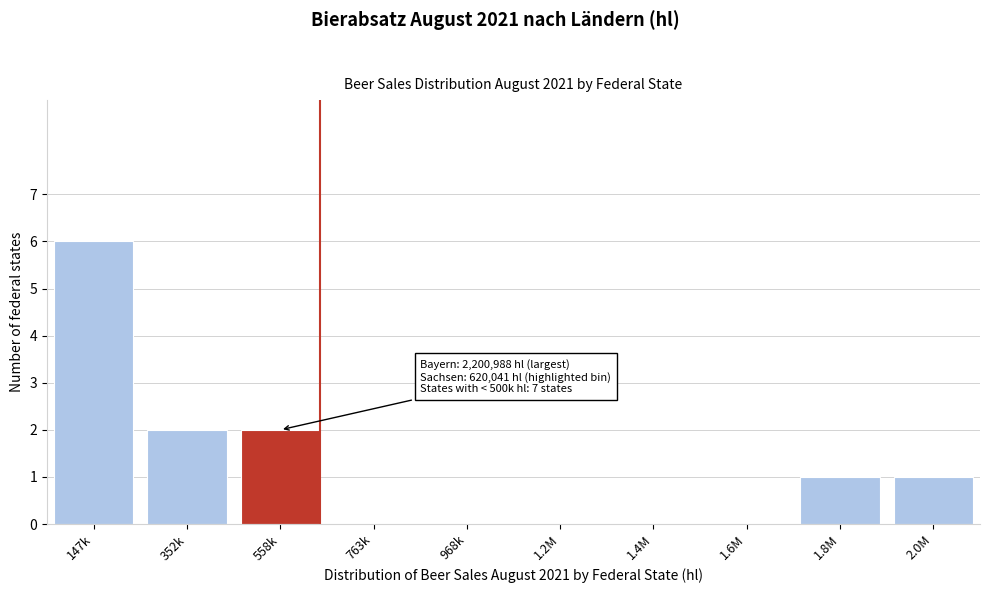

Reading left to right, transcribe all the data shown in this chart.

147k=6	352k=2	558k=2	763k=0	968k=0	1.2M=0	1.4M=0	1.6M=0	1.8M=1	2.0M=1